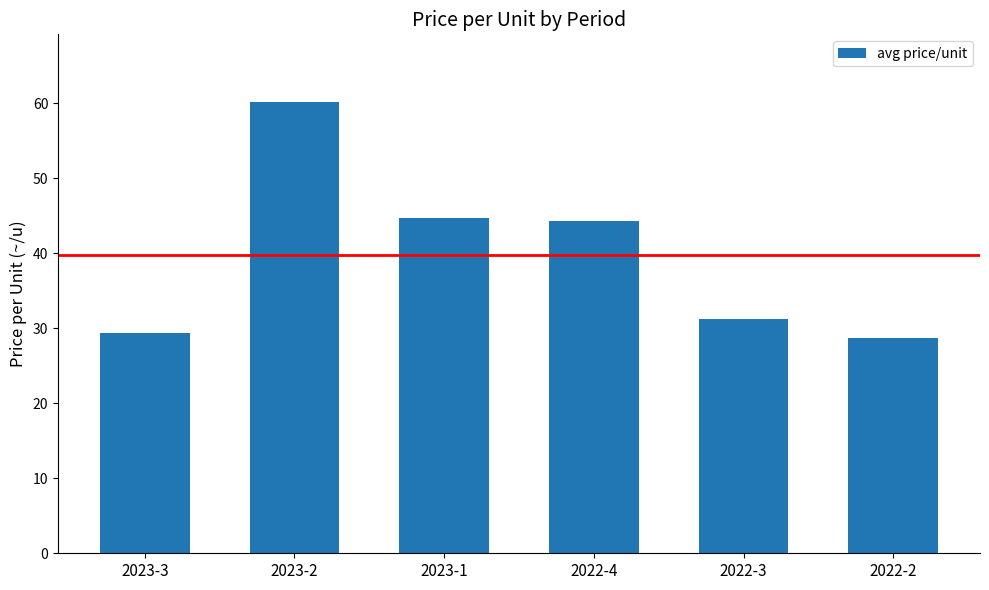

True or false: the data shows 44.3 at 2022-4.

True